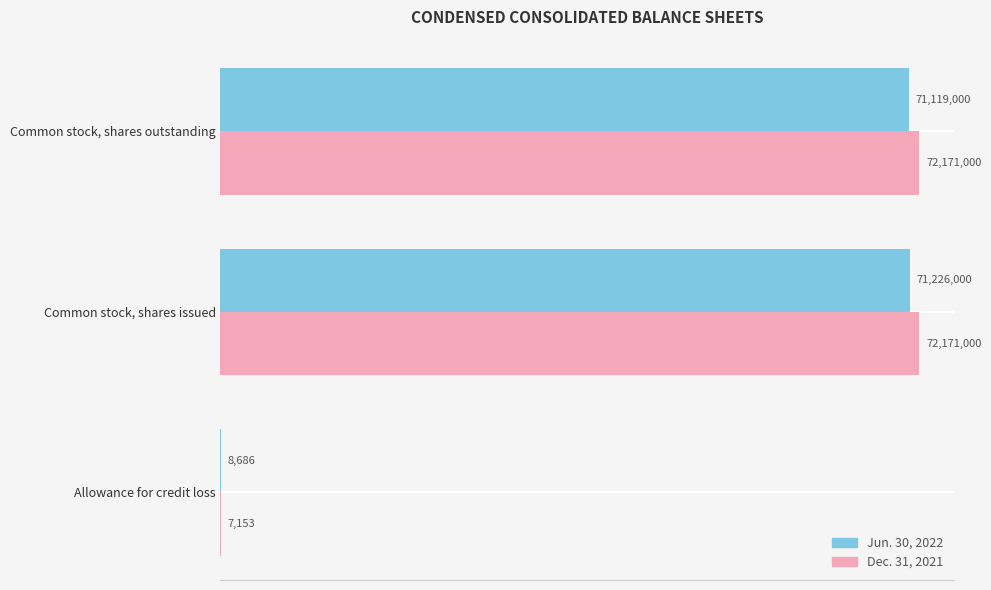

What are all the series names shown in the legend?

Jun. 30, 2022, Dec. 31, 2021